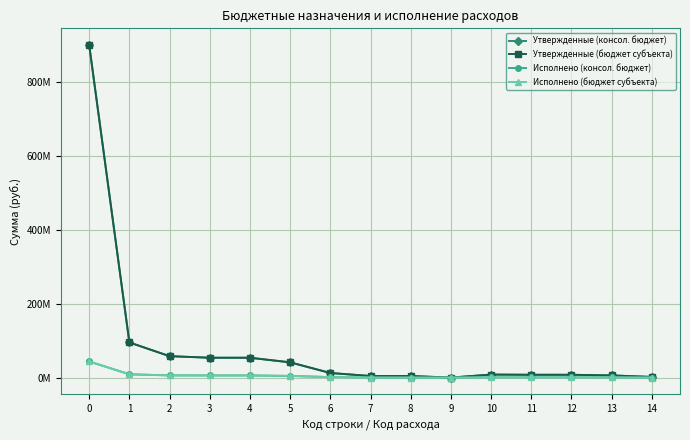

What is the difference between the Исполнено (бюджет субъекта) values at 6 and 1?

7578027.0